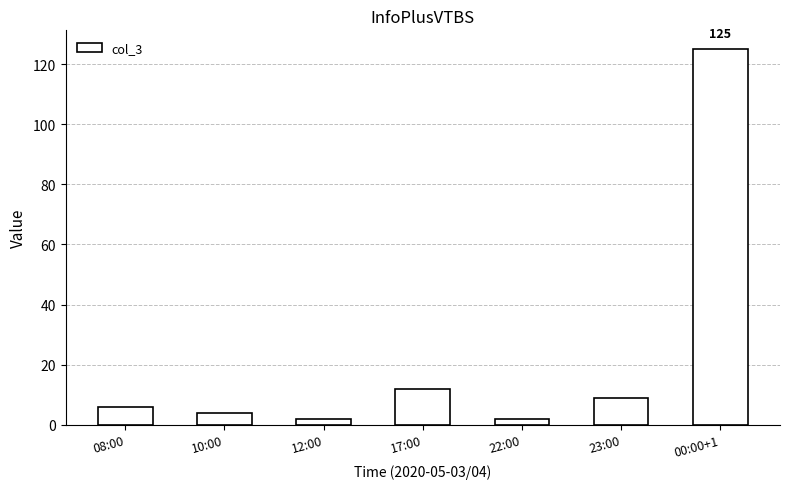

True or false: the data shows 2 at 22:00.

True